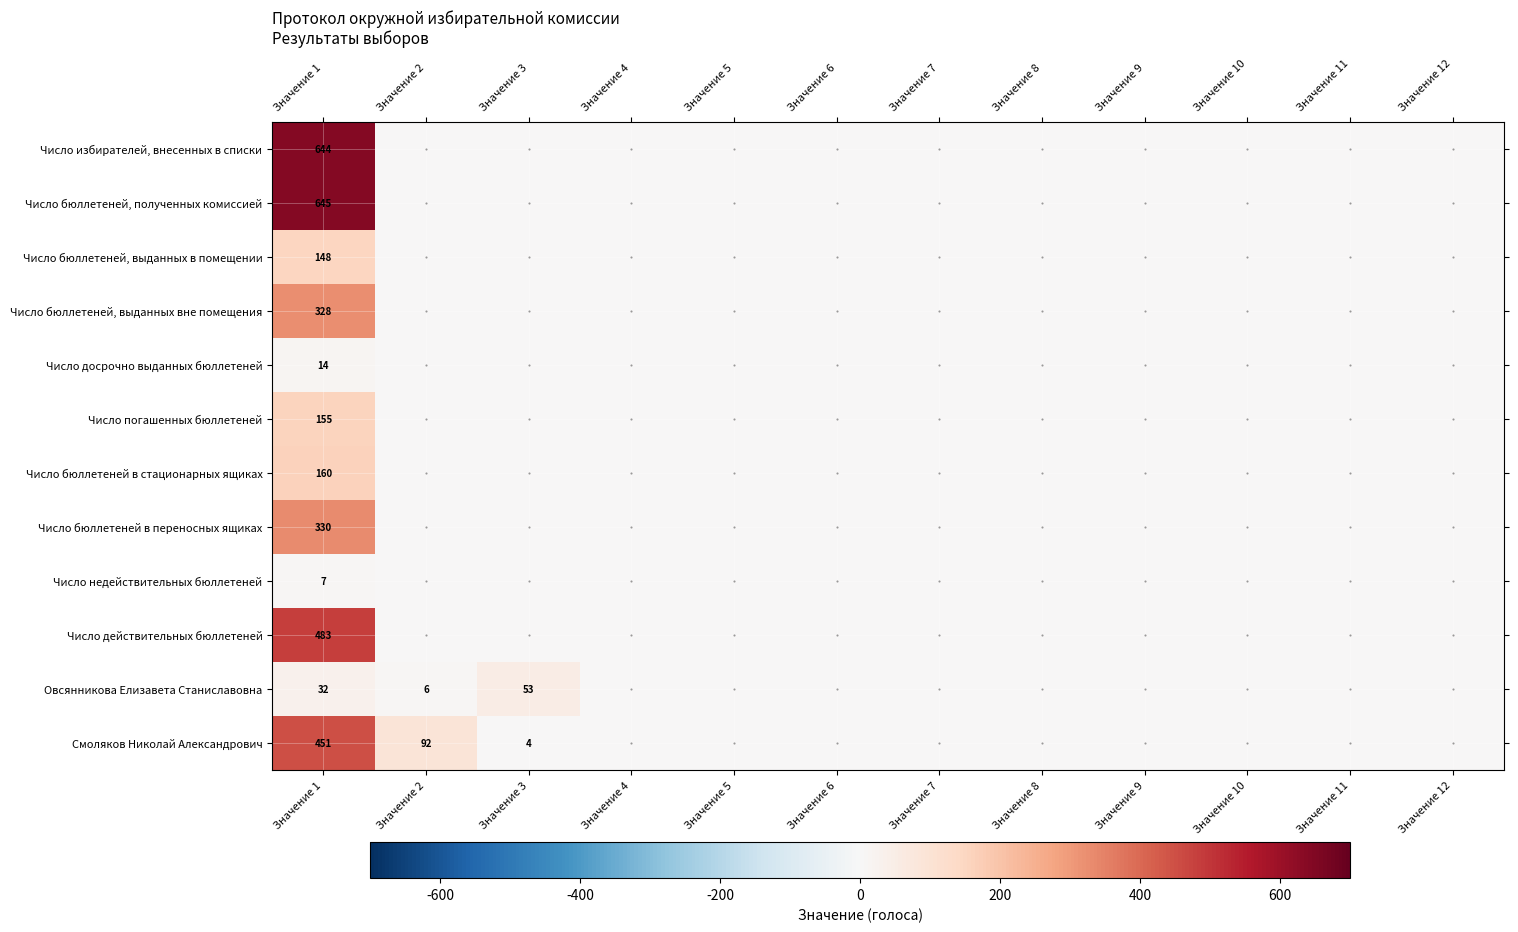

At how many categories does at least one series exceed 542?

1